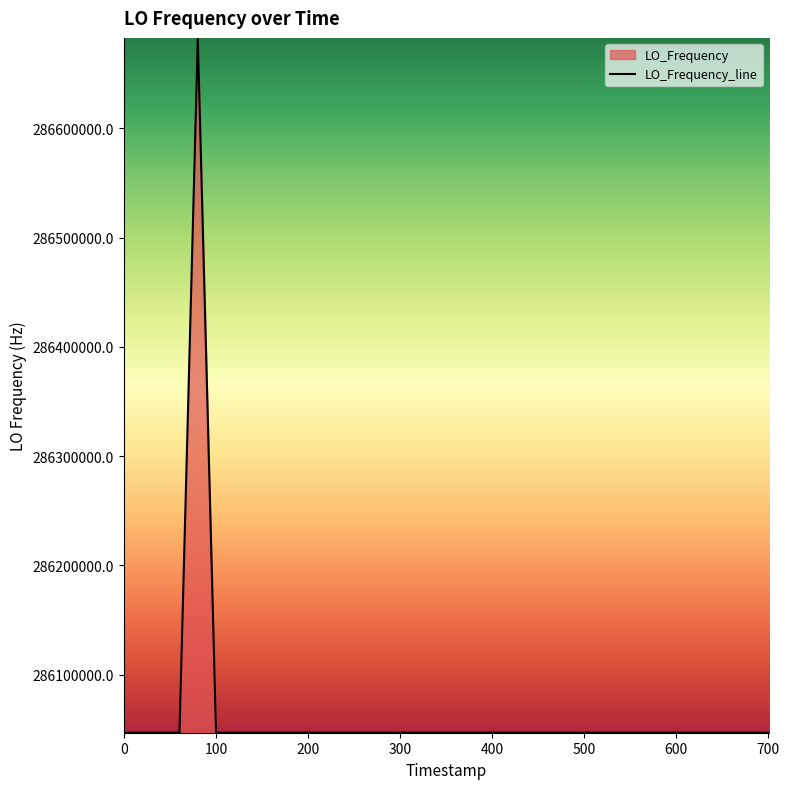

What is the maximum value shown in the chart?

286682709.1